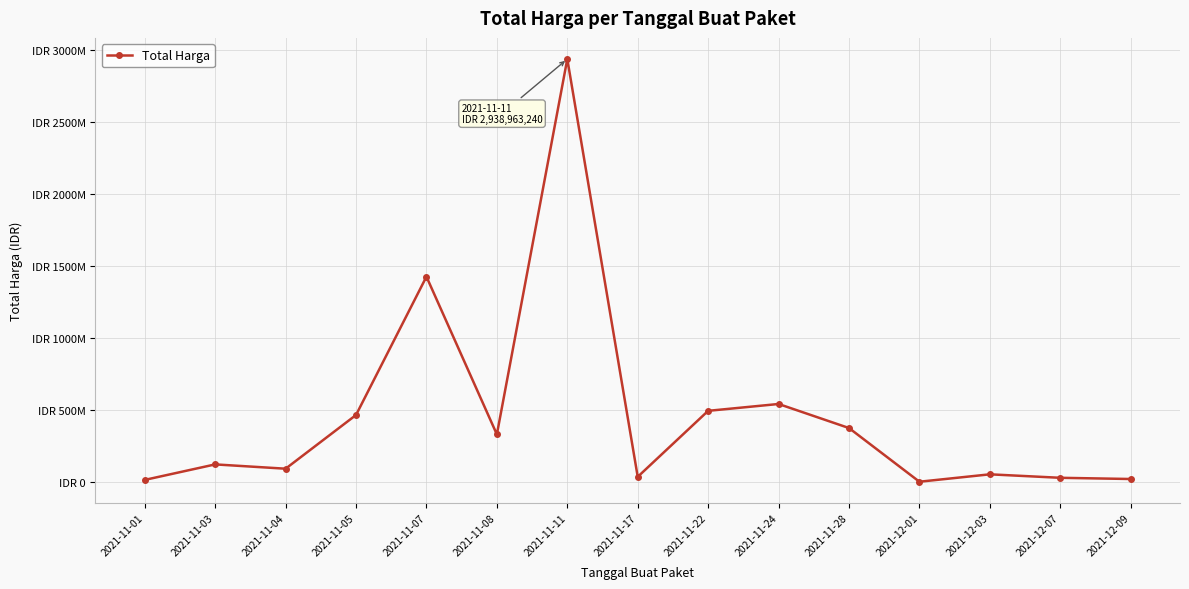

True or false: the data shows 54187376 at 2021-11-03.

False